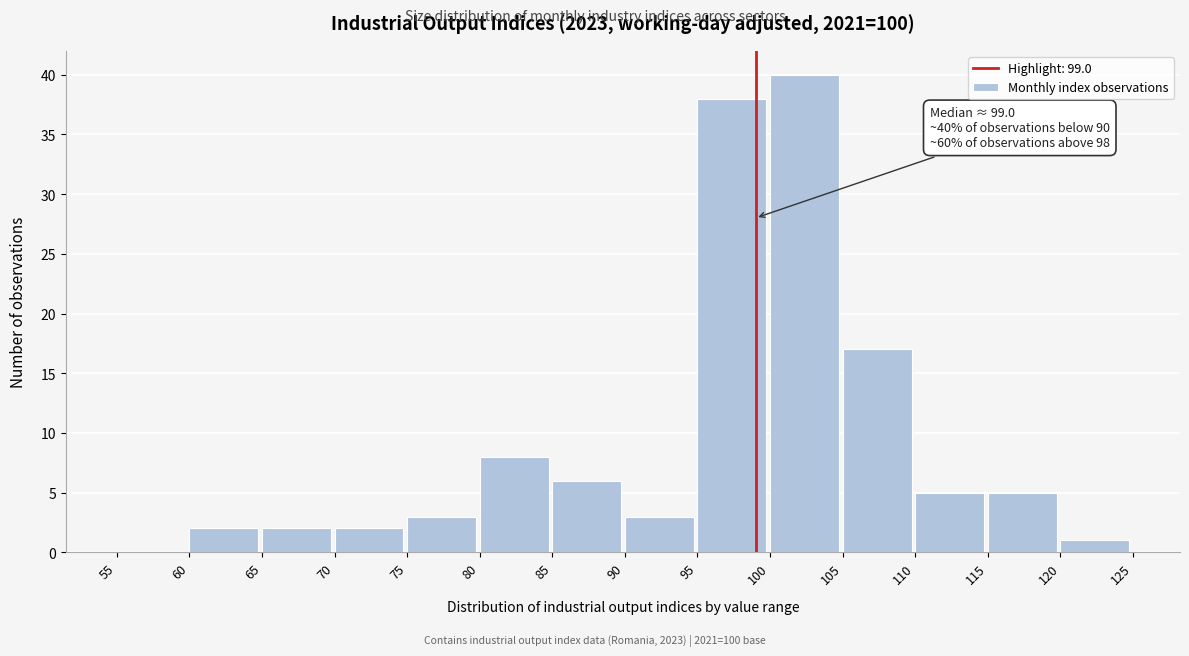

Over which range of the x-axis is the bar tallest?

100 to 105